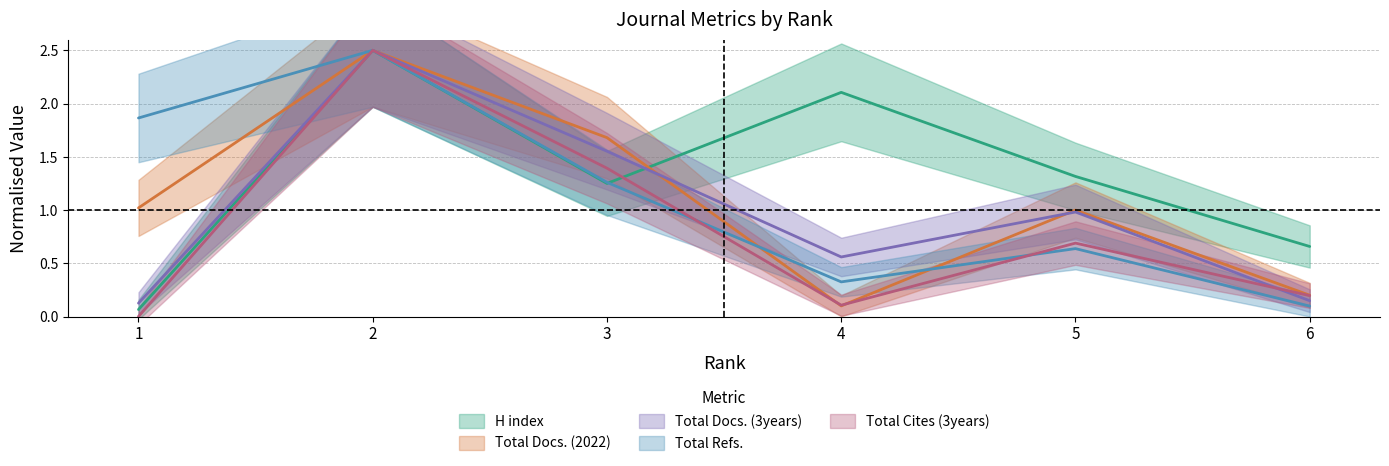

Which series ends up on top after the final intersection of Total Docs. (3years) and Total Cites (3years)?

Total Cites (3years)